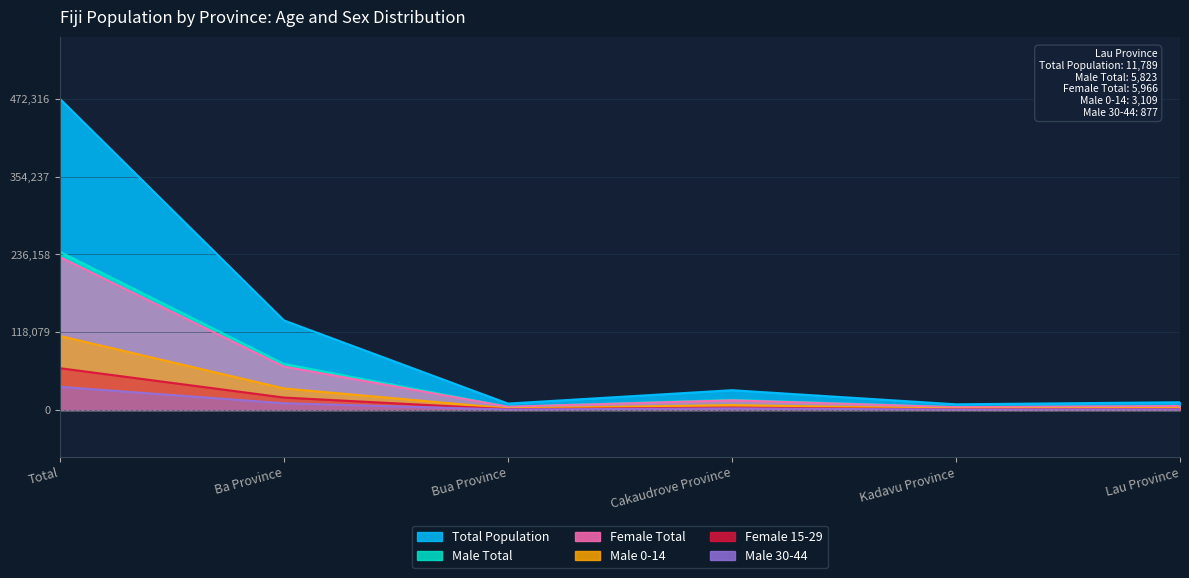

At how many categories does at least one series exceed 39574?

2